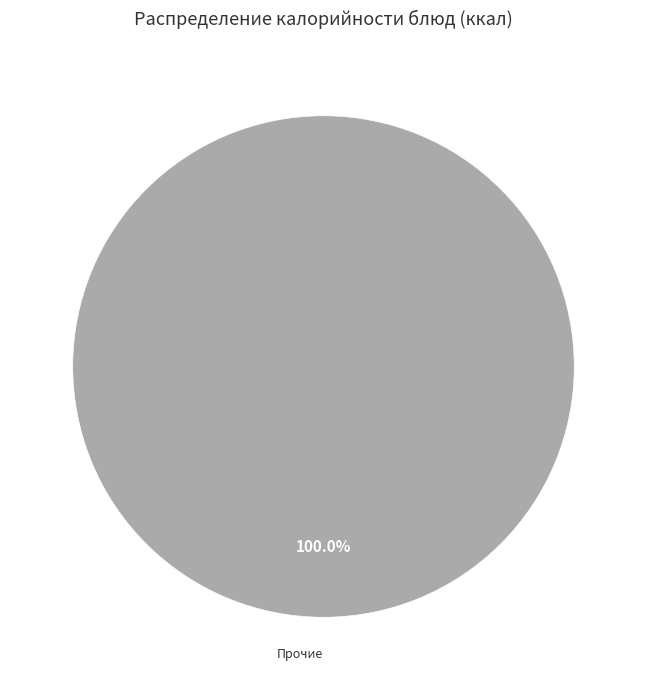

Does any single category account for the majority?

Yes